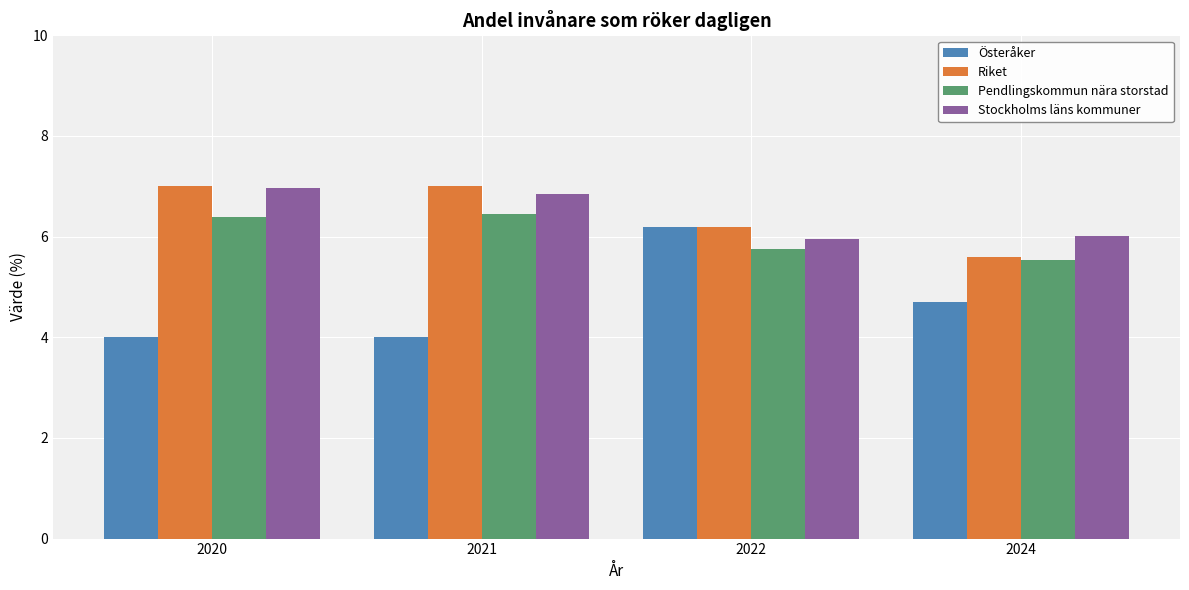

Is it true that Österåker equals 1.6 at 2024?

False